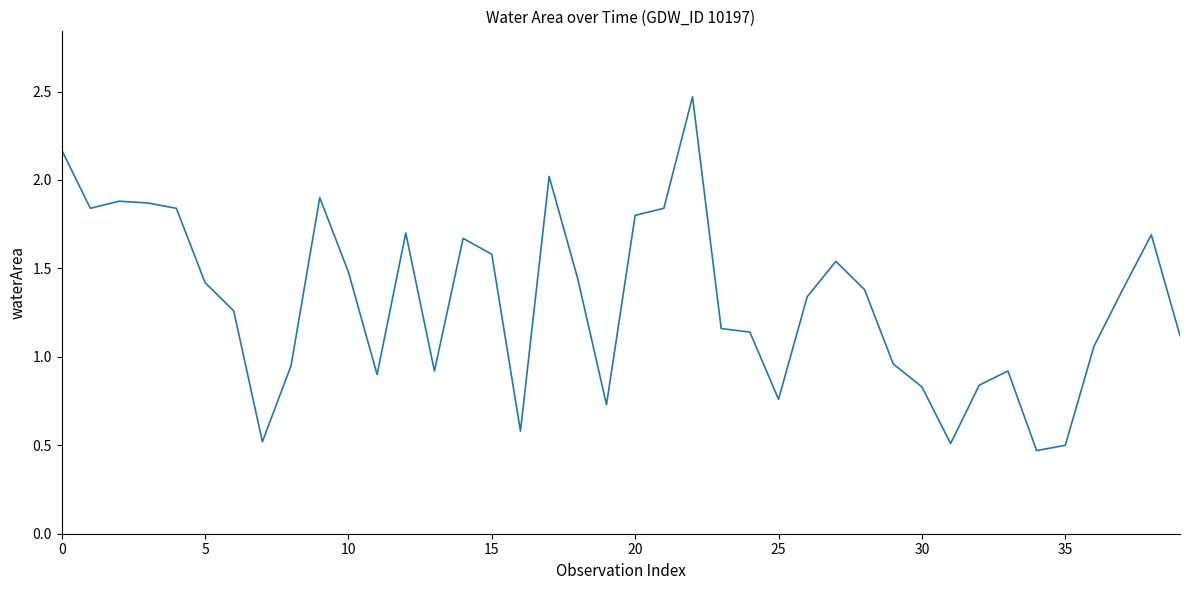

What is the label of the 10th point from the right?

30